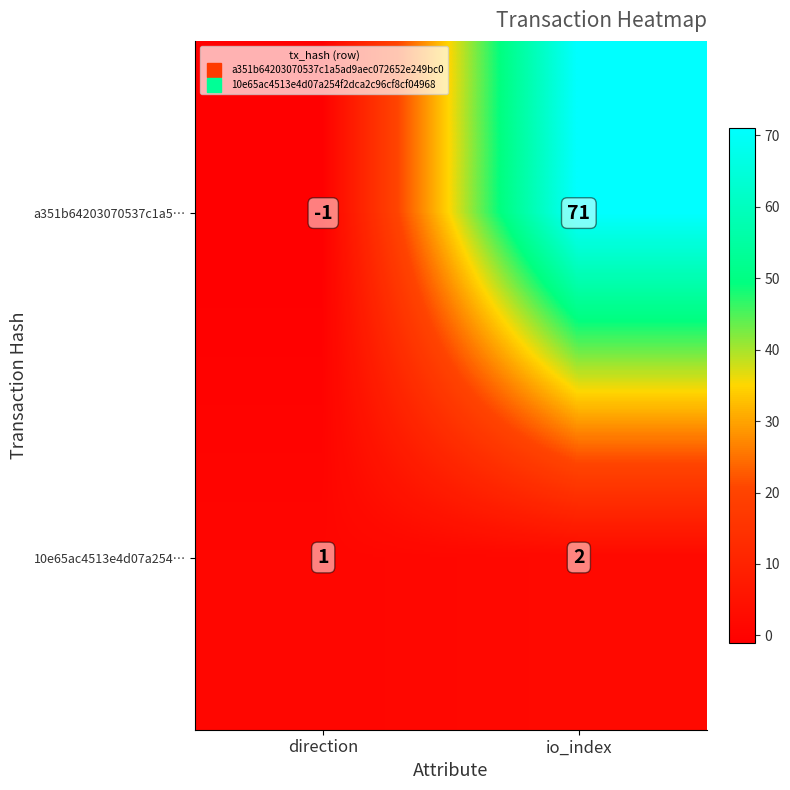

Which label corresponds to the largest value in the chart?

io_index